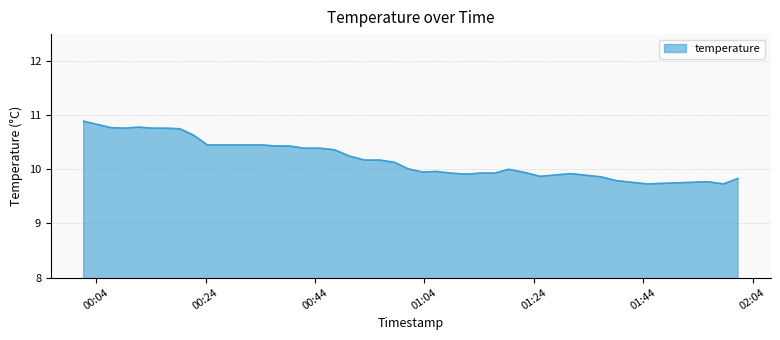

What is the difference between the maximum and minimum values?

1.2